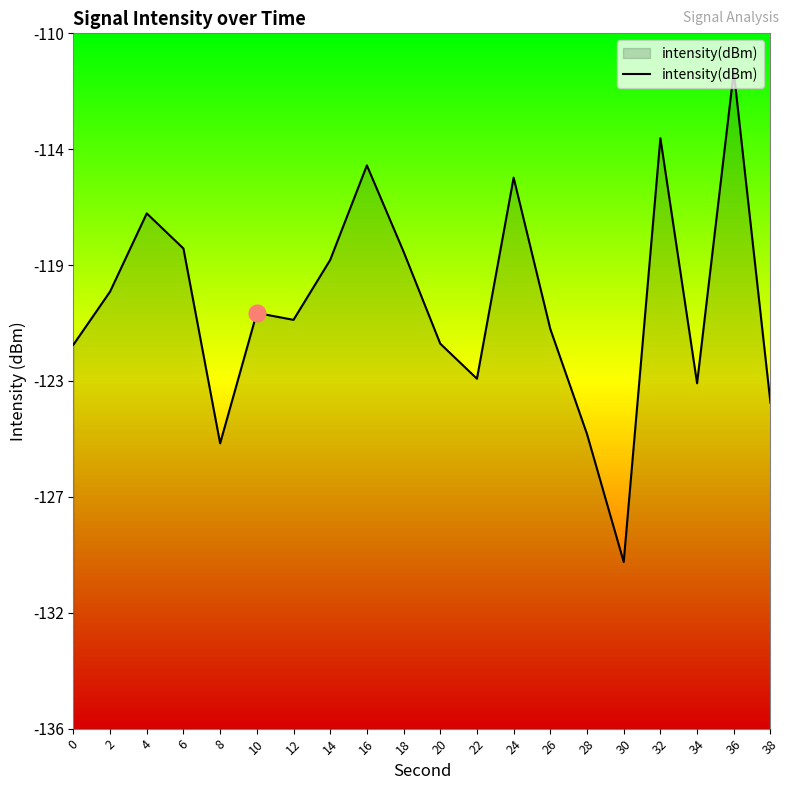

How many points are lower than both their immediate neighbors (excluding endpoints)?

5